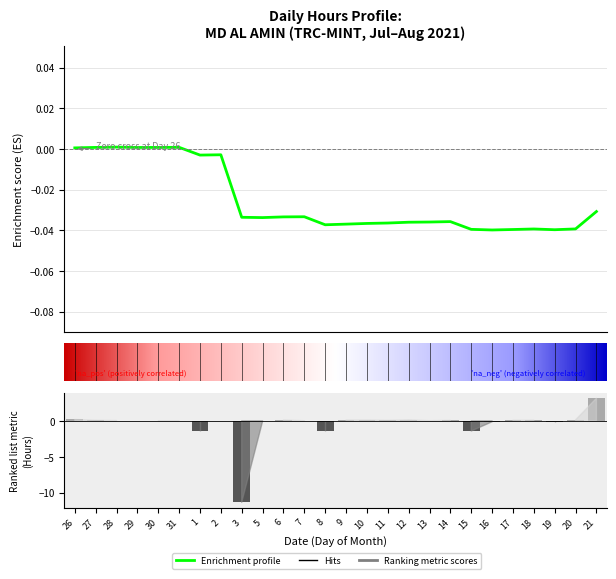

Reading left to right, extract all data points from this chart.

26=0.2	27=0.1	28=0.1	29=-0.1	30=0.0	31=0.0	1=-1.4	2=0.1	3=-11.3	5=-0.1	6=0.1	7=0.0	8=-1.5	9=0.1	10=0.1	11=0.1	12=0.1	13=0.0	14=0.1	15=-1.4	16=-0.1	17=0.1	18=0.1	19=-0.1	20=0.1	21=3.2